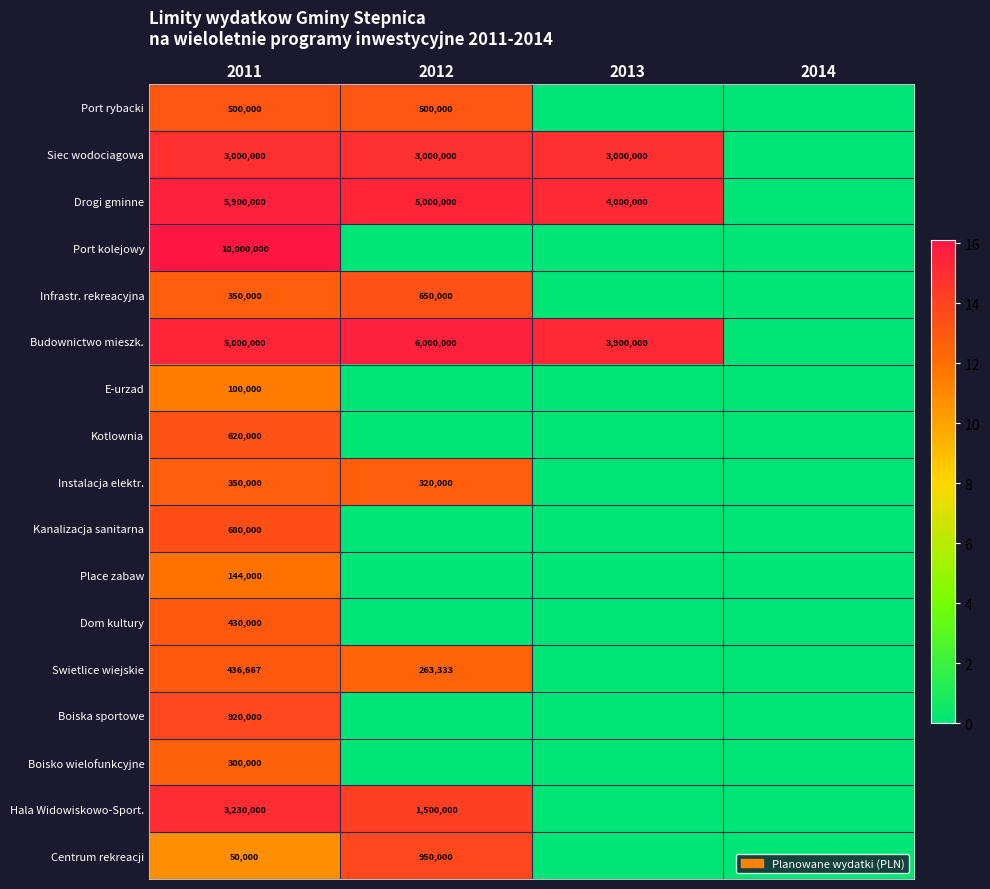

Is the value of Port kolejowy at 2011 greater than the value of Drogi gminne at 2011?

Yes